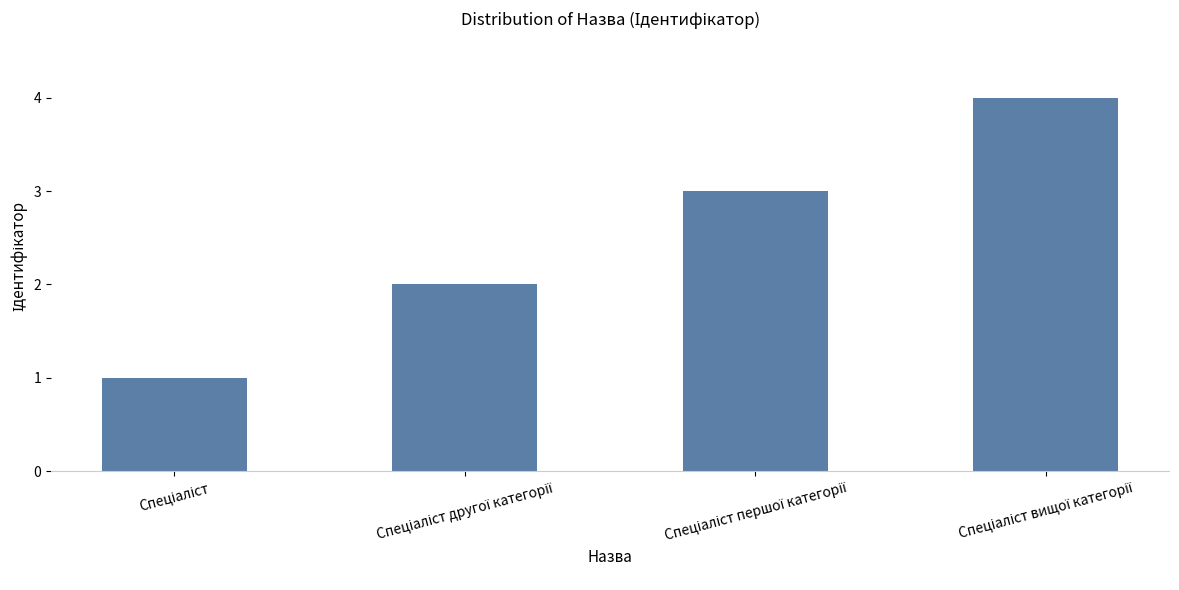

What is the value of the 3rd bar from the left?

3